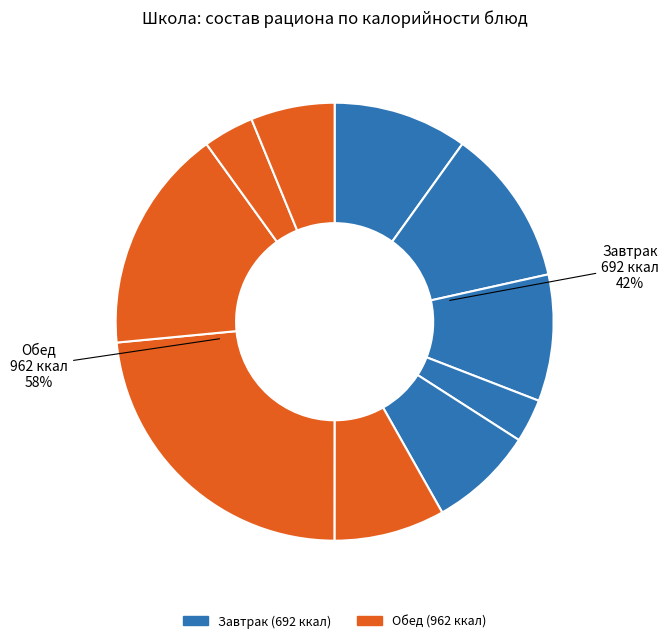

Between Кондит.изделие and Гуляш из говядины, which is larger?

Гуляш из говядины